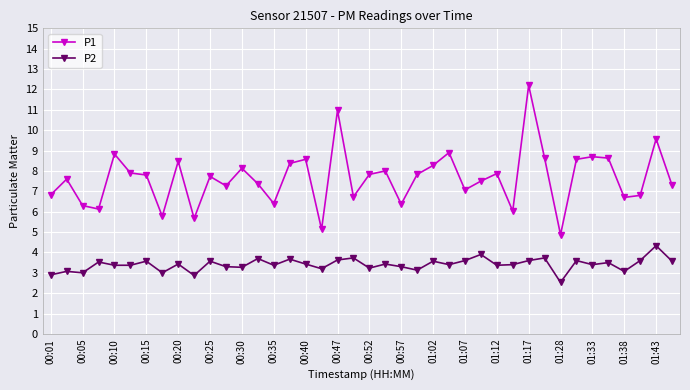

Count the number of data series in this chart.

2